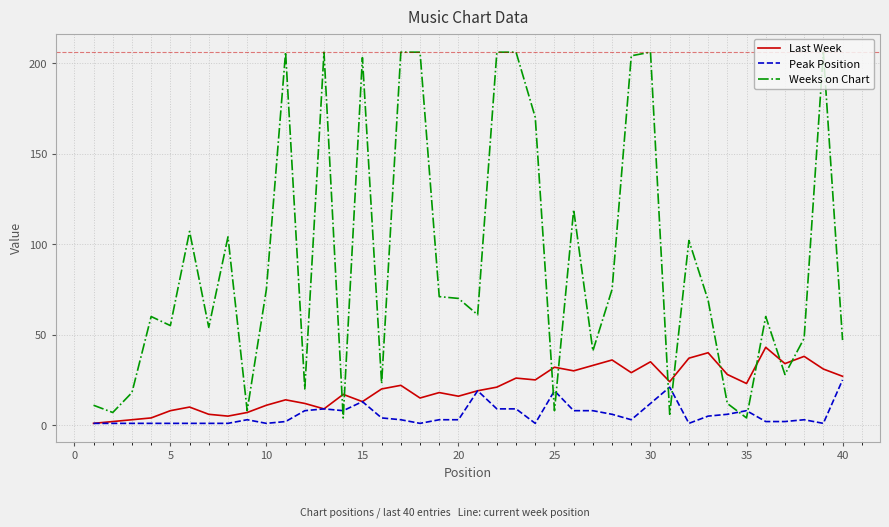

List the series in order of their overall mean, lowest first.

Peak Position, Last Week, Weeks on Chart